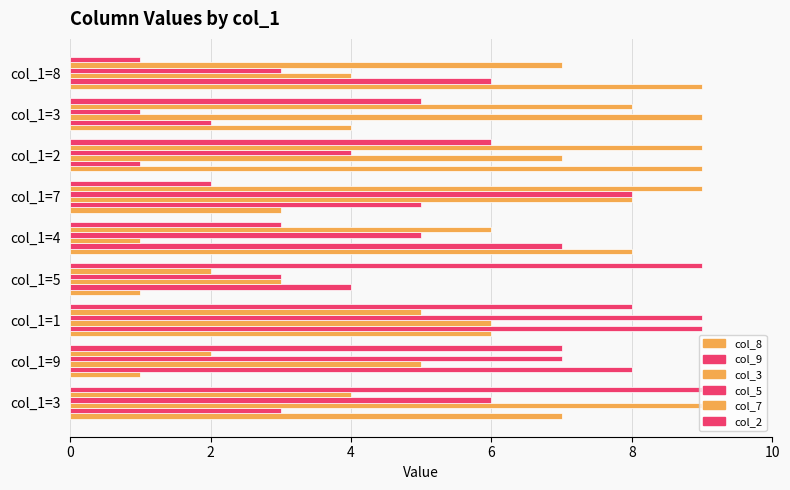

How many distinct data groups are displayed?

6